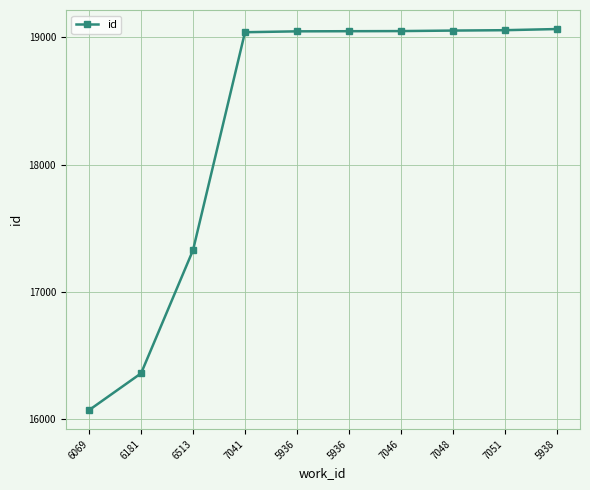

List the labels in order of value, largest first.

5938, 7051, 7048, 7046, 5936, 5936, 7041, 6513, 6181, 6069